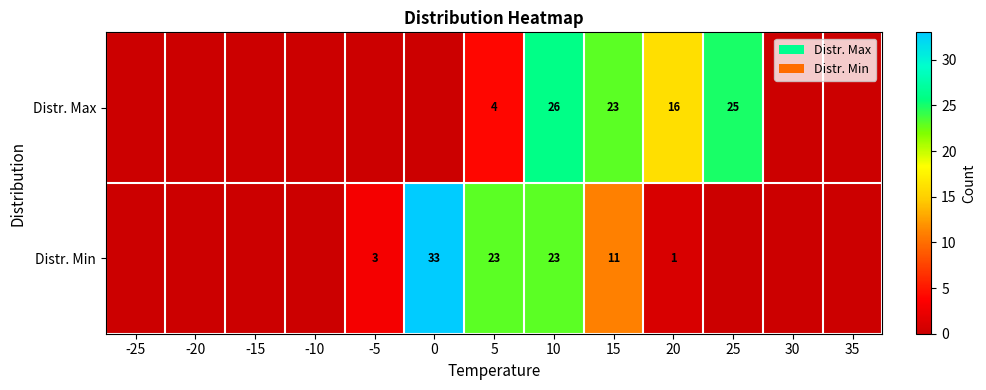

True or false: Distr. Min has a value of 37 at 5.

False